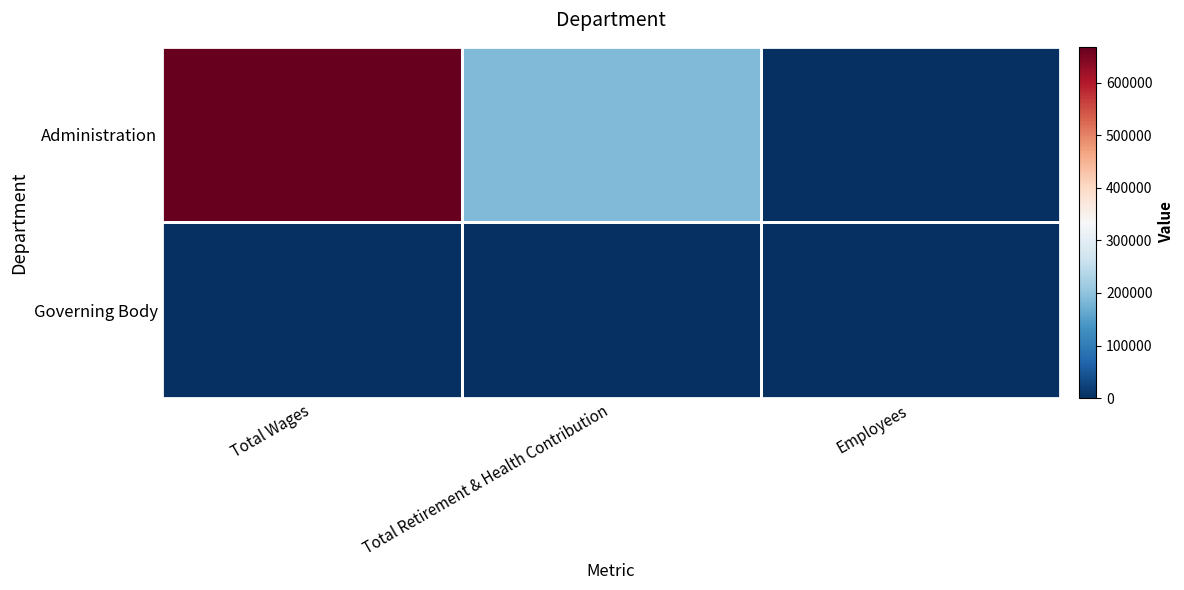

At how many categories does at least one series exceed 593755?

1